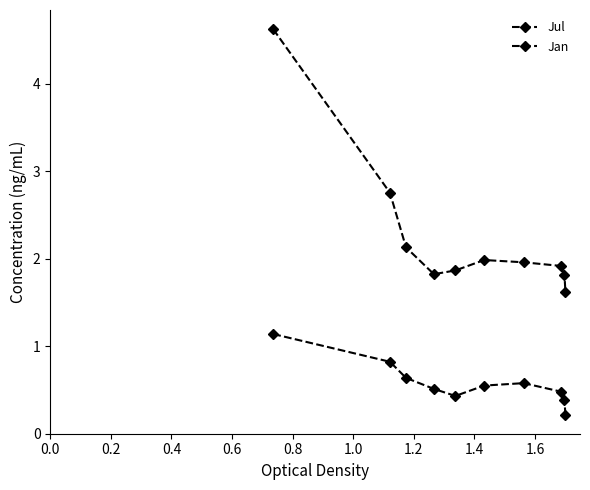

Which series has the largest total across all categories?

Jul